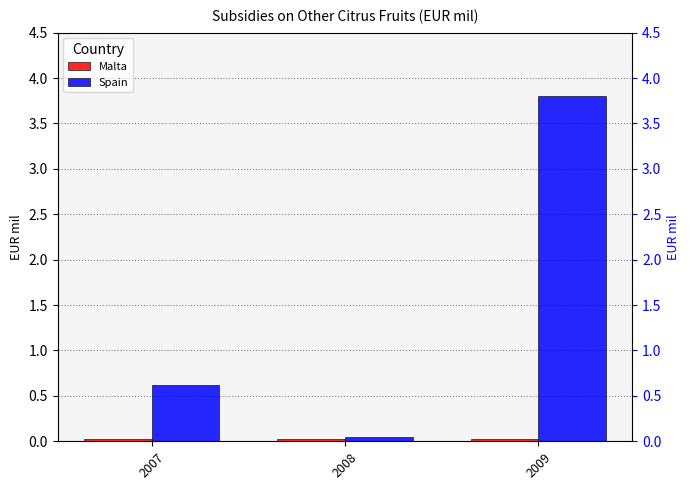

Which series has the largest range (max minus min)?

Spain